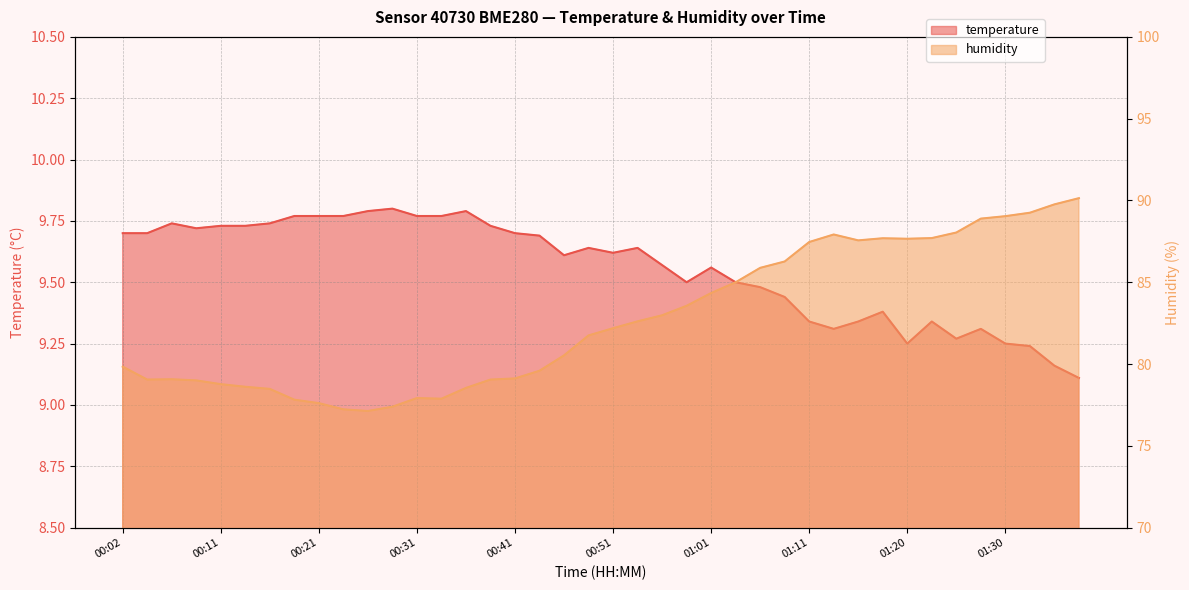

Is the value of temperature at 00:06 greater than the value of humidity at 01:13?

No